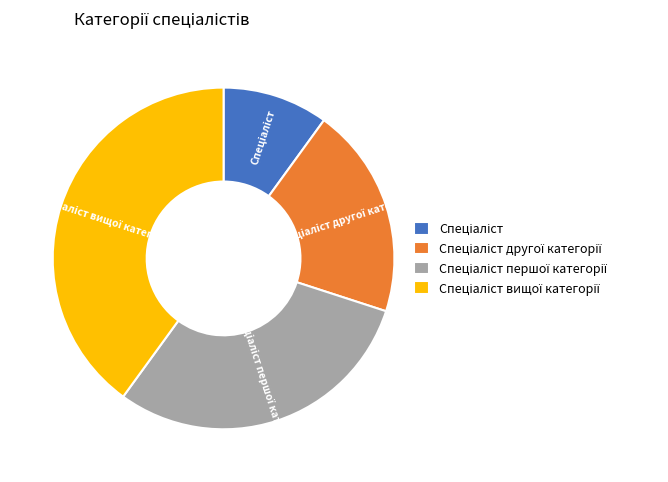

Does any single category account for the majority?

No